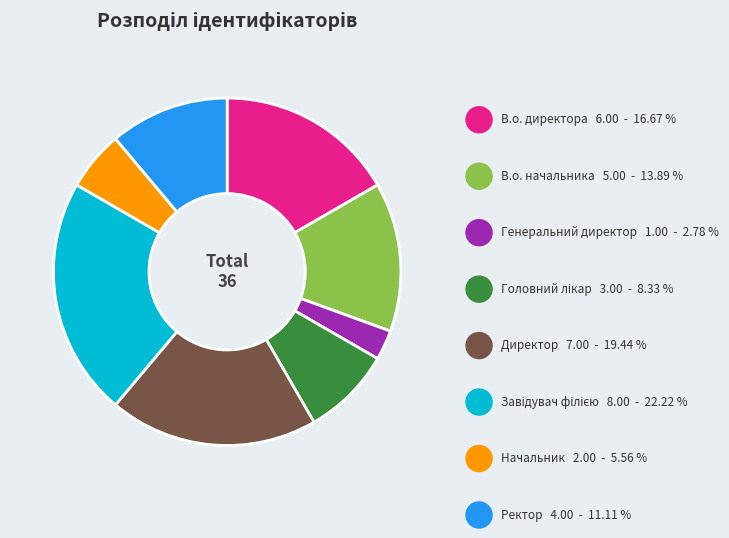

Which has a higher value, Ректор or Генеральний директор?

Ректор